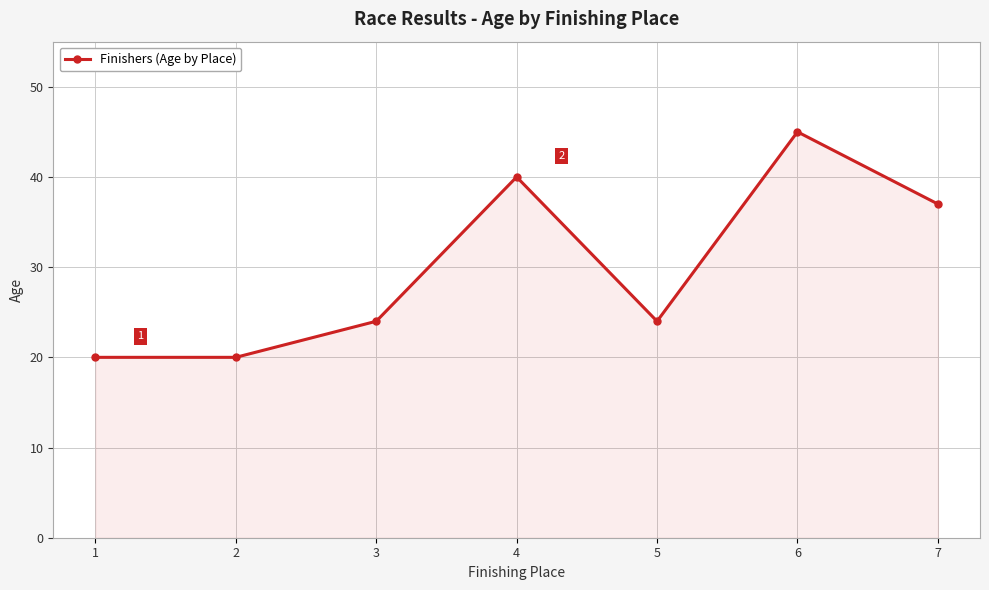

Where is the first local maximum?

4